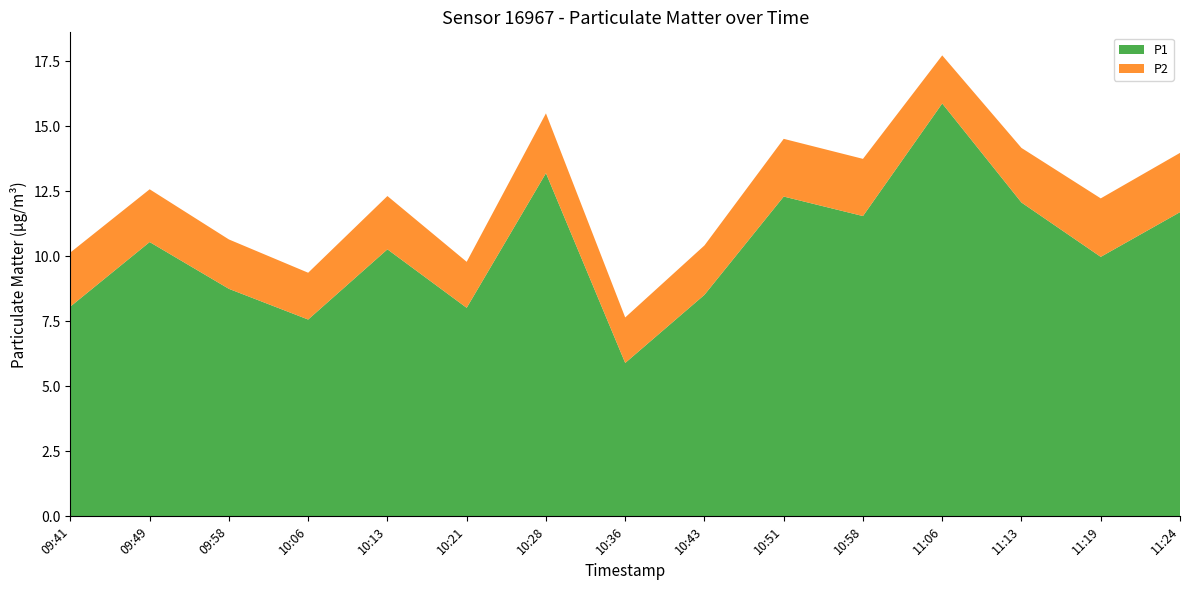

Reading left to right, list all the values displayed in this chart.

P1: 8.1	10.6	8.8	7.6	10.3	8.0	13.2	5.9	8.5	12.3	11.6	15.9	12.1	10.0	11.7
P2: 2.1	2.0	1.9	1.8	2.0	1.8	2.3	1.8	1.9	2.2	2.2	1.9	2.1	2.2	2.3